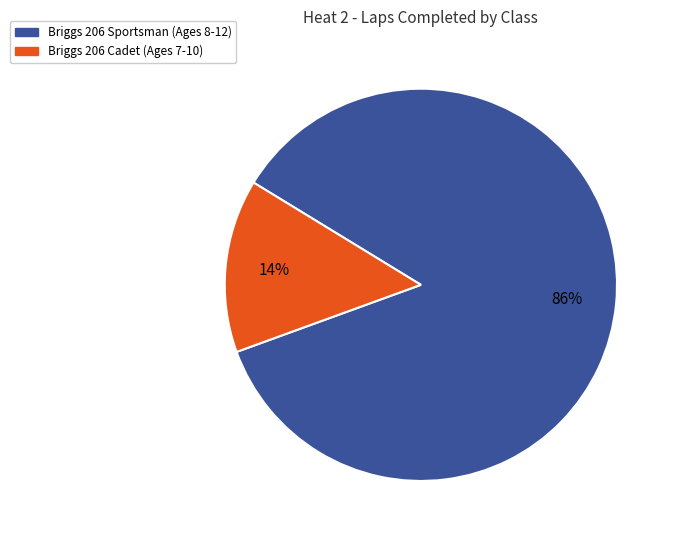

To the nearest percent, what is the average slice percentage?

50%